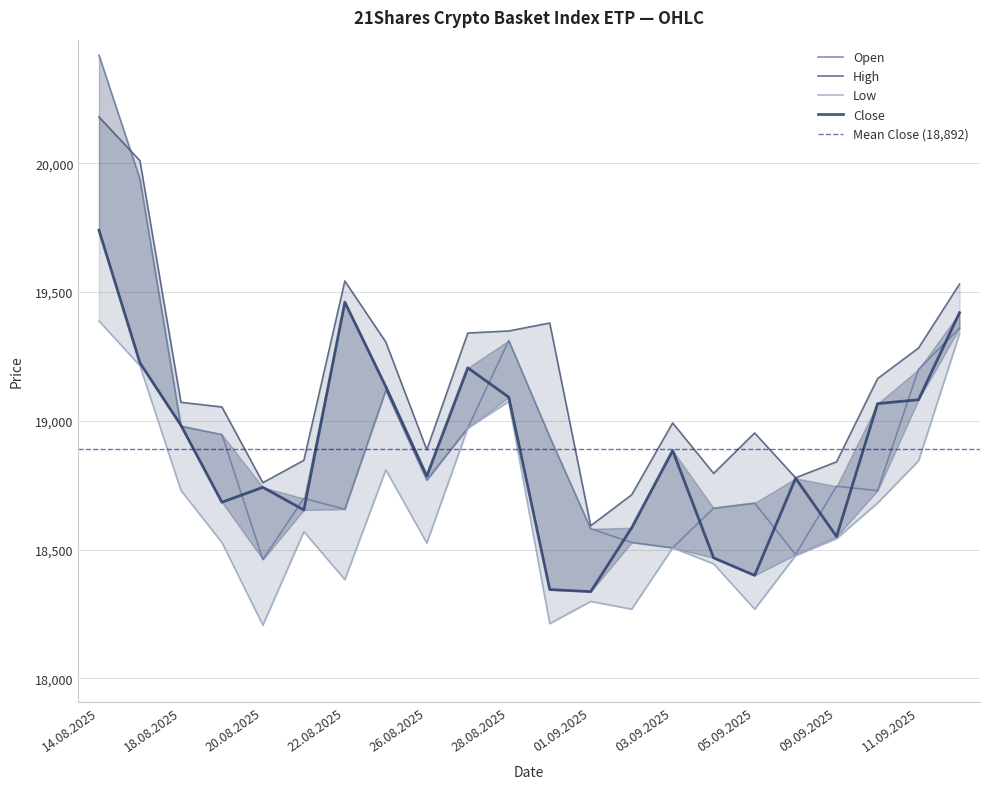

Which series has the largest range (max minus min)?

Open